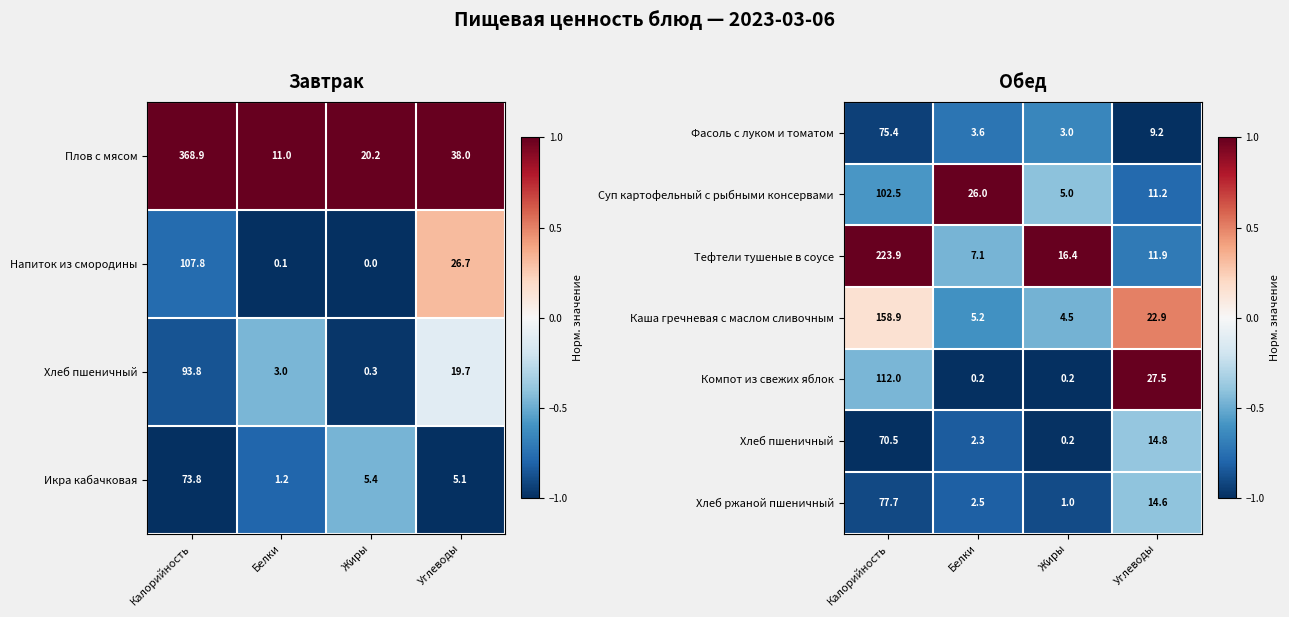

What is the lowest value of the Фасоль с луком и томатом series?

3.0